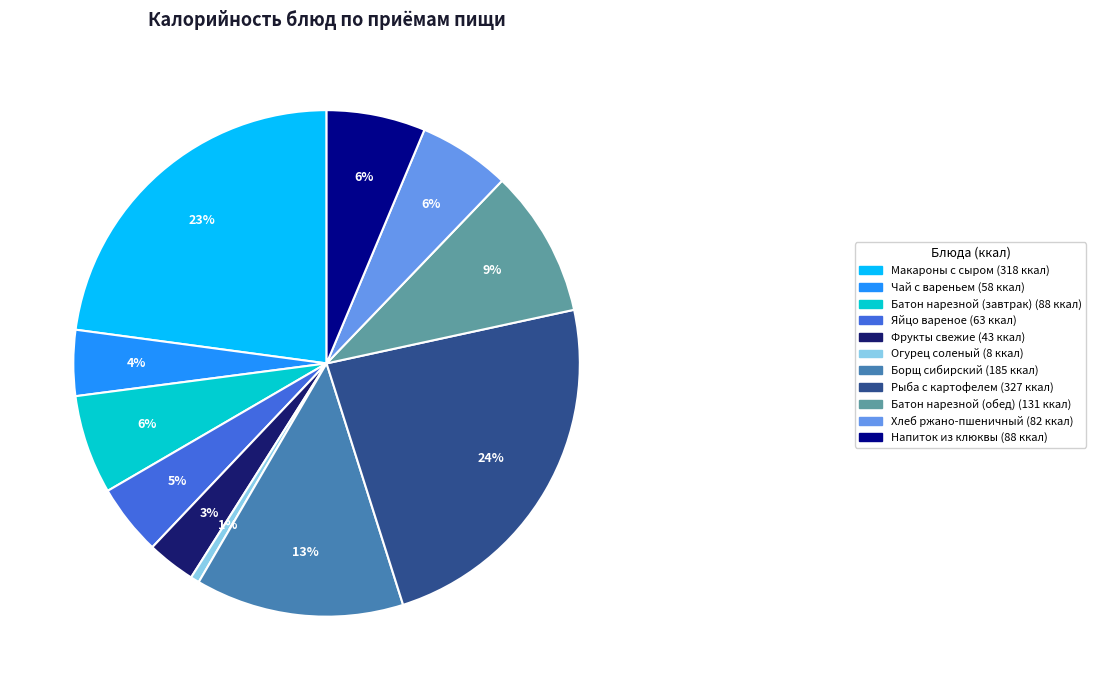

Count the number of slices in the pie.

11